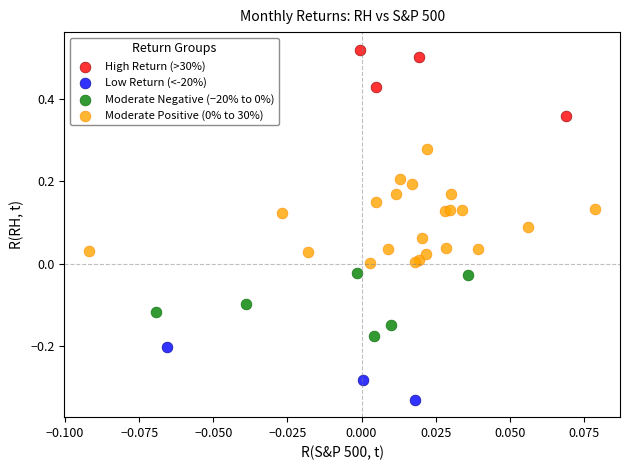

Which series contains the highest Y value?

High Return (>30%)